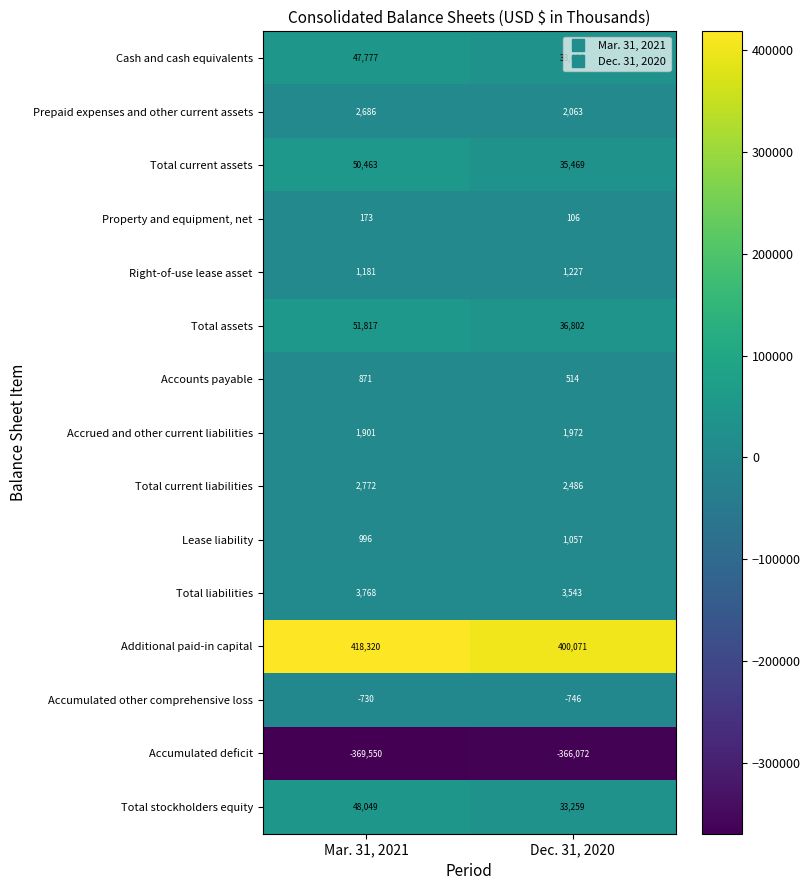

What is the minimum value shown in the chart?

-369550